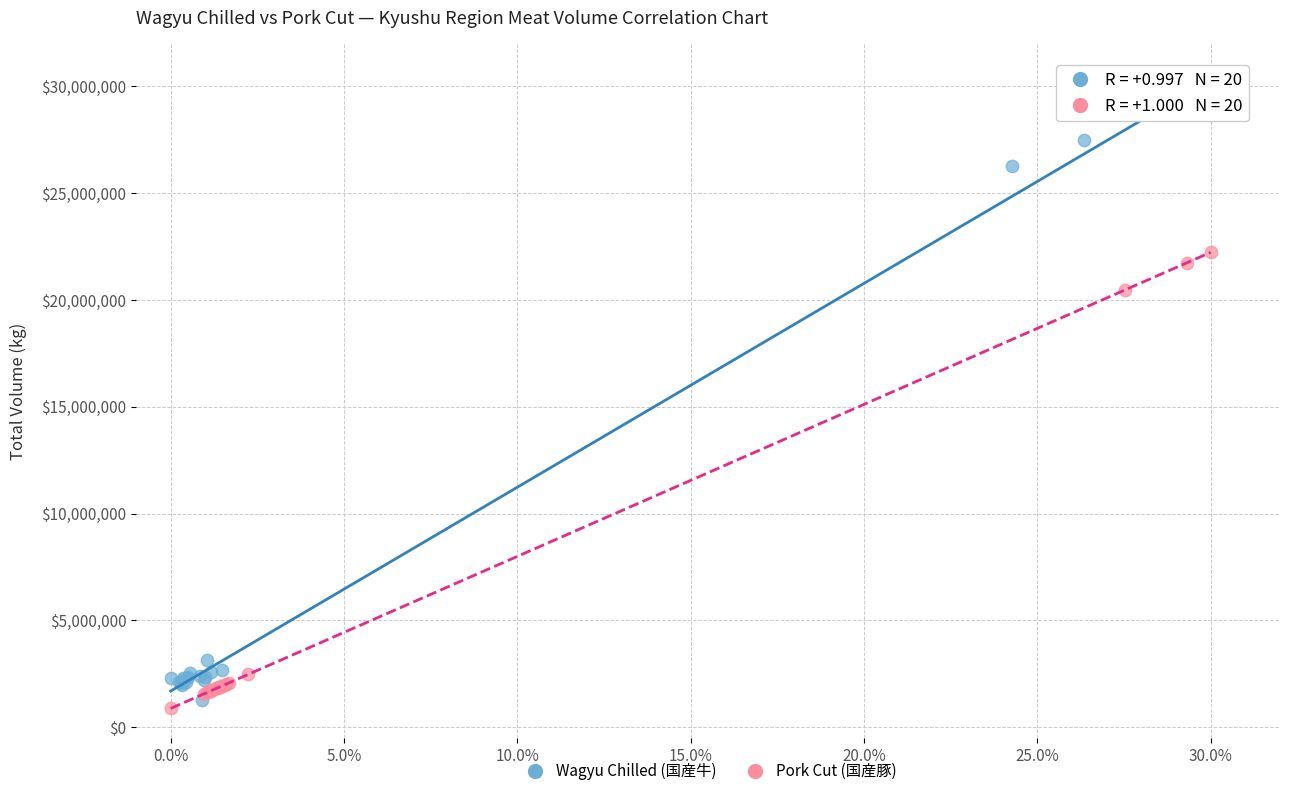

Which series has the widest spread of Y values?

Wagyu Chilled (国産牛)